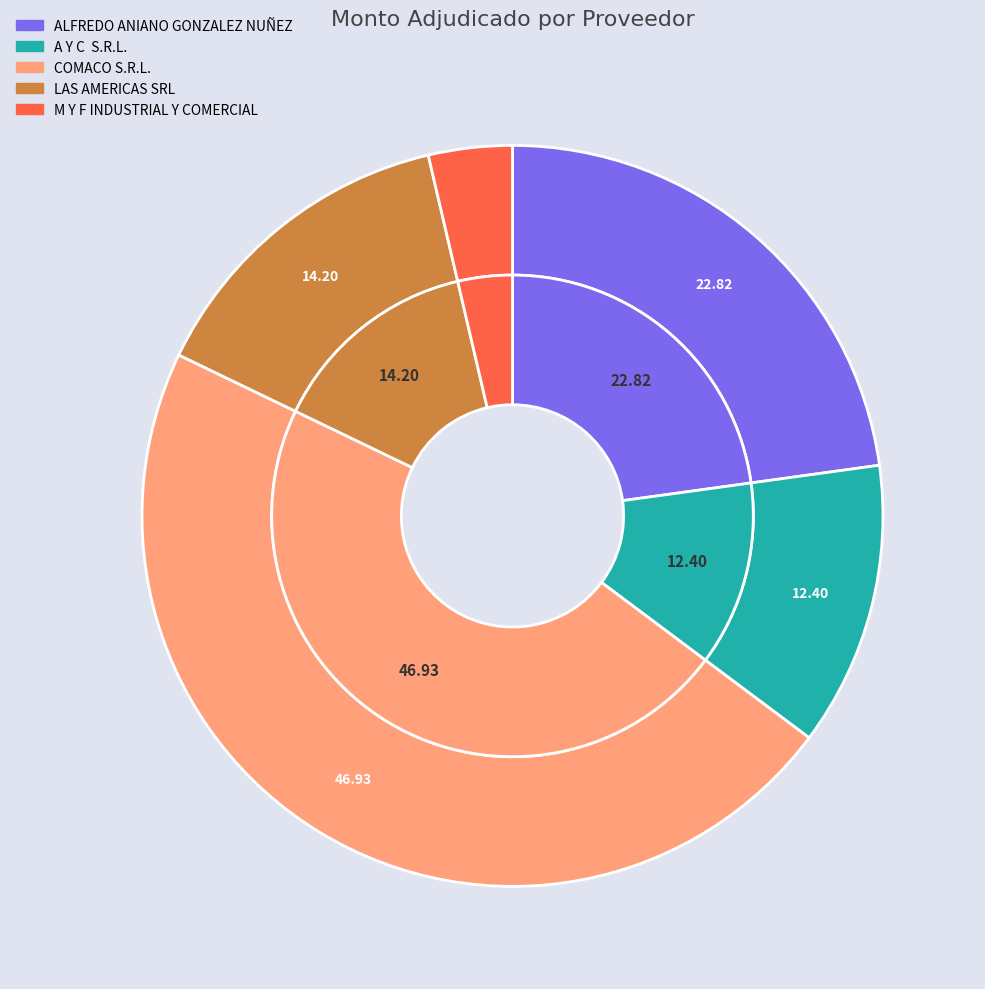

The COMACO S.R.L. slice represents 47% of the pie. True or false?

True